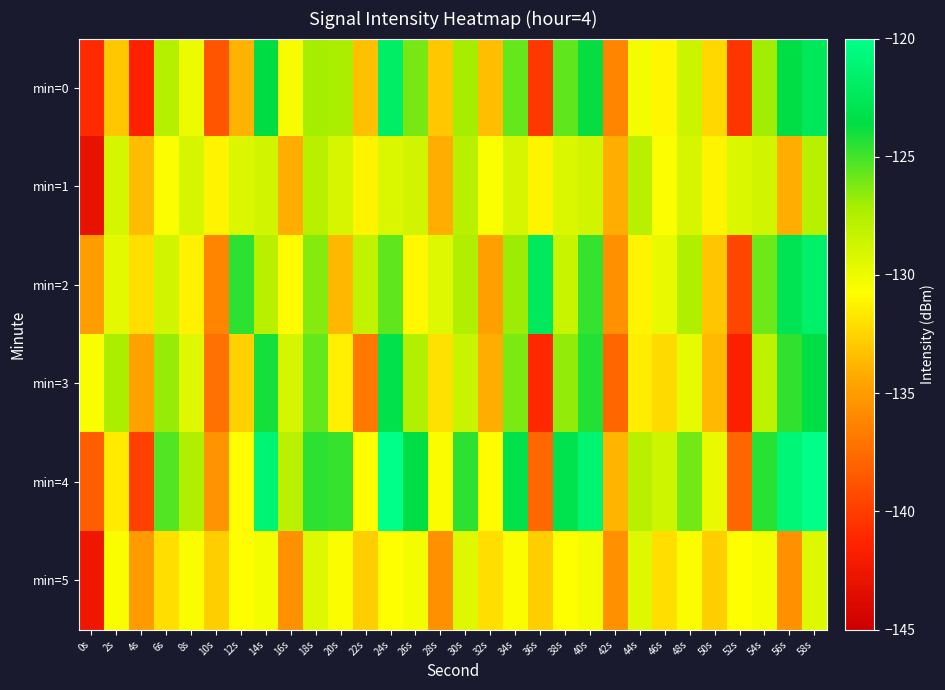

Reading left to right, extract all data points from this chart.

min=0: 0s=-140.9	2s=-133.1	4s=-141.5	6s=-127.7	8s=-130.0	10s=-138.7	12s=-133.9	14s=-123.6	16s=-130.4	18s=-127.1	20s=-127.3	22s=-133.4	24s=-121.8	26s=-126.1	28s=-133.0	30s=-127.0	32s=-133.5	34s=-125.7	36s=-140.2	38s=-125.6	40s=-123.7	42s=-136.3	44s=-130.3	46s=-131.1	48s=-128.5	50s=-132.3	52s=-140.4	54s=-127.0	56s=-123.4	58s=-122.5
min=1: 0s=-143.0	2s=-129.0	4s=-133.6	6s=-130.6	8s=-129.0	10s=-131.2	12s=-129.2	14s=-128.8	16s=-134.1	18s=-127.8	20s=-129.0	22s=-131.2	24s=-129.2	26s=-128.8	28s=-134.1	30s=-127.8	32s=-130.6	34s=-129.0	36s=-131.2	38s=-129.2	40s=-128.8	42s=-134.1	44s=-127.8	46s=-130.6	48s=-129.0	50s=-131.2	52s=-129.2	54s=-128.8	56s=-134.1	58s=-127.8
min=2: 0s=-135.0	2s=-129.5	4s=-132.1	6s=-128.7	8s=-131.3	10s=-136.2	12s=-124.5	14s=-127.8	16s=-130.9	18s=-126.4	20s=-133.7	22s=-128.2	24s=-125.6	26s=-131.0	28s=-129.3	30s=-127.5	32s=-134.8	34s=-126.9	36s=-122.3	38s=-128.4	40s=-124.7	42s=-135.6	44s=-131.2	46s=-129.8	48s=-127.4	50s=-133.1	52s=-139.5	54s=-125.9	56s=-122.8	58s=-121.6
min=3: 0s=-130.5	2s=-127.3	4s=-134.7	6s=-126.8	8s=-129.4	10s=-137.2	12s=-132.6	14s=-124.1	16s=-128.9	18s=-125.7	20s=-131.4	22s=-136.8	24s=-123.2	26s=-127.6	28s=-132.0	30s=-128.4	32s=-134.1	34s=-126.2	36s=-141.0	38s=-126.7	40s=-124.3	42s=-137.8	44s=-131.5	46s=-132.3	48s=-129.7	50s=-133.6	52s=-141.5	54s=-128.1	56s=-124.6	58s=-123.5
min=4: 0s=-138.2	2s=-131.6	4s=-139.8	6s=-125.3	8s=-127.5	10s=-135.4	12s=-130.8	14s=-121.1	16s=-127.9	18s=-124.5	20s=-124.7	22s=-130.8	24s=-119.2	26s=-123.5	28s=-130.5	30s=-124.5	32s=-130.9	34s=-123.2	36s=-137.7	38s=-123.1	40s=-121.2	42s=-133.8	44s=-127.8	46s=-128.6	48s=-126.0	50s=-129.8	52s=-137.8	54s=-124.4	56s=-120.9	58s=-119.9
min=5: 0s=-142.5	2s=-130.5	4s=-135.1	6s=-132.1	8s=-130.5	10s=-132.7	12s=-130.7	14s=-130.3	16s=-135.6	18s=-129.3	20s=-130.5	22s=-132.7	24s=-130.7	26s=-130.3	28s=-135.6	30s=-129.3	32s=-132.1	34s=-130.5	36s=-132.7	38s=-130.7	40s=-130.3	42s=-135.6	44s=-129.3	46s=-132.1	48s=-130.5	50s=-132.7	52s=-130.7	54s=-130.3	56s=-135.6	58s=-129.3